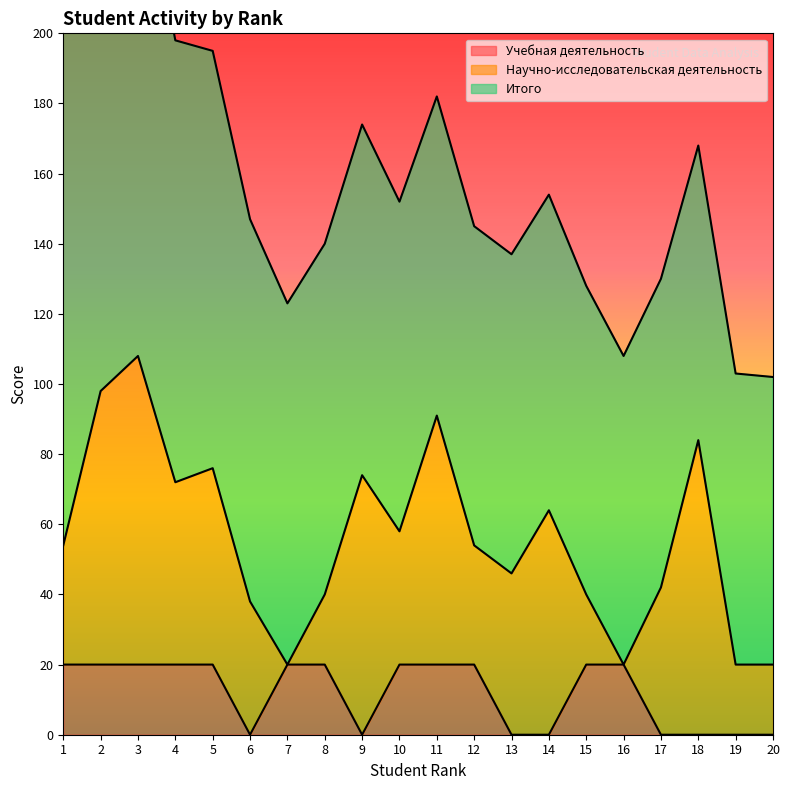

Count the number of categories in the chart.

20